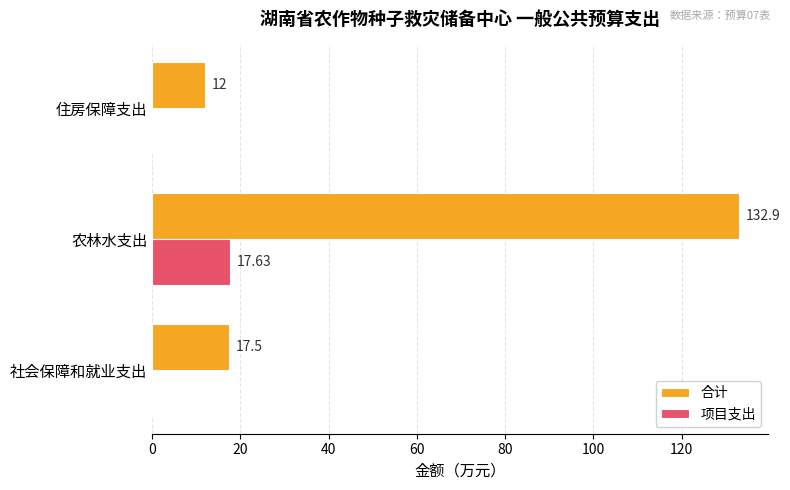

Which category has the highest value in the 项目支出 series?

农林水支出